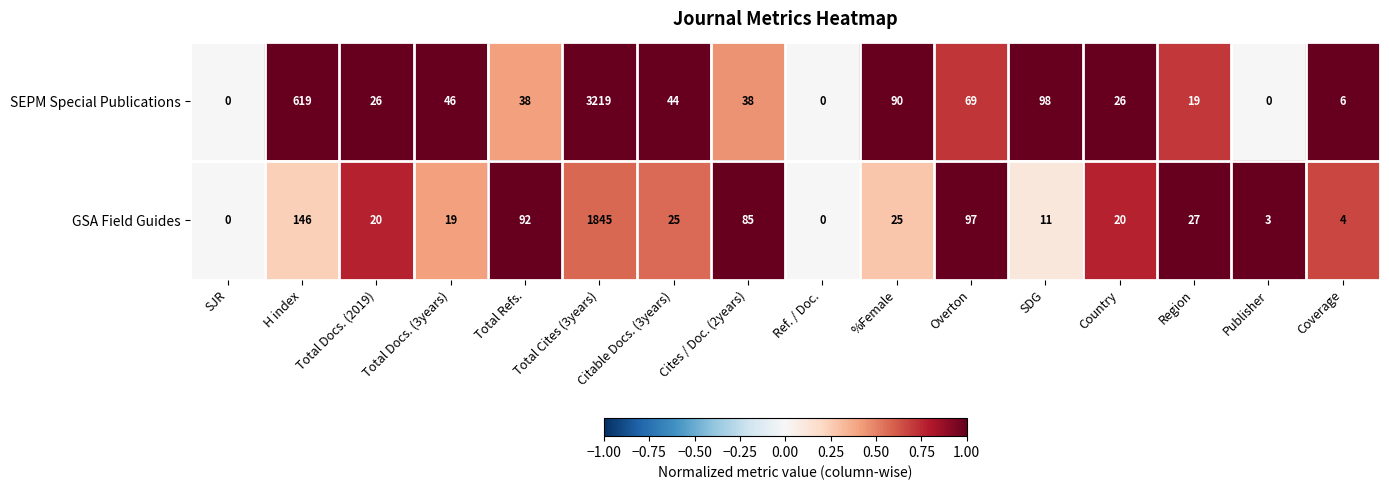

Is it true that GSA Field Guides equals 102 at H index?

False